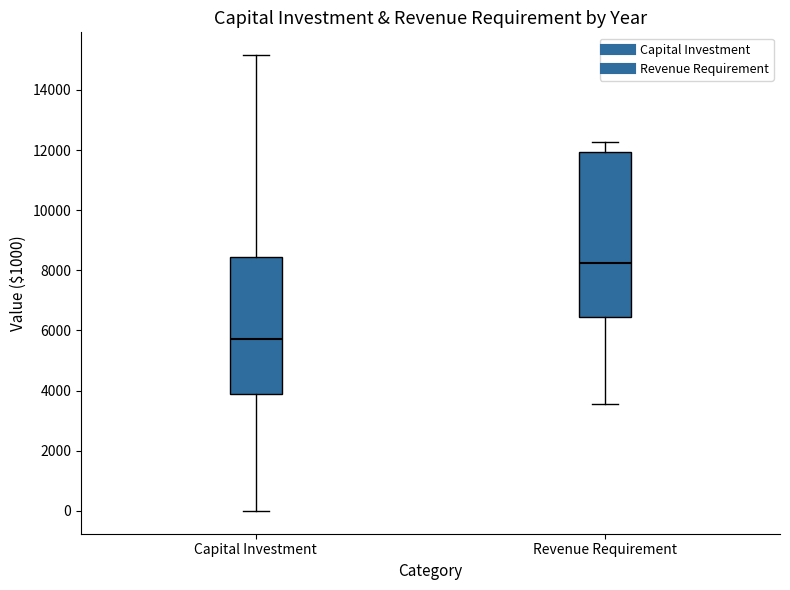

Reading left to right, read every box against the y-axis: the position of its median line, the range the box covers, and the ends of its whiskers. The values are not printed on the chart, so give them approximately, as read against the axis.

Capital Investment: median 5800, box 4000 to 8400, whiskers 0 to 15200
Revenue Requirement: median 8200, box 6400 to 12000, whiskers 3600 to 12200